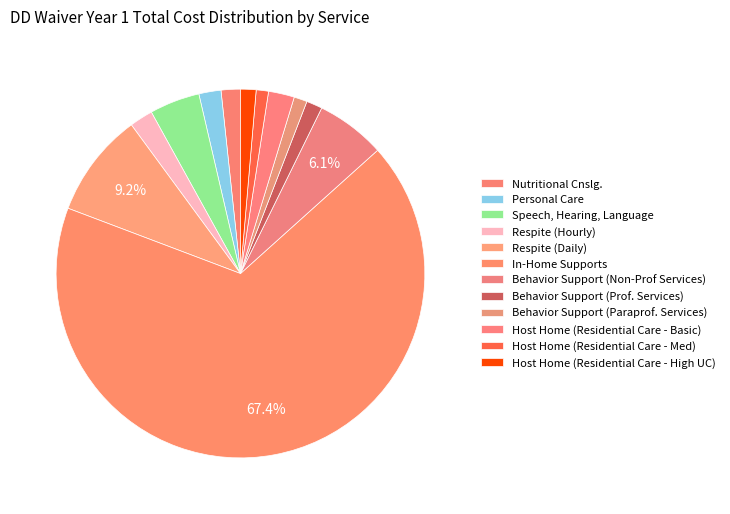

The Respite (Daily) slice represents 9% of the pie. True or false?

True